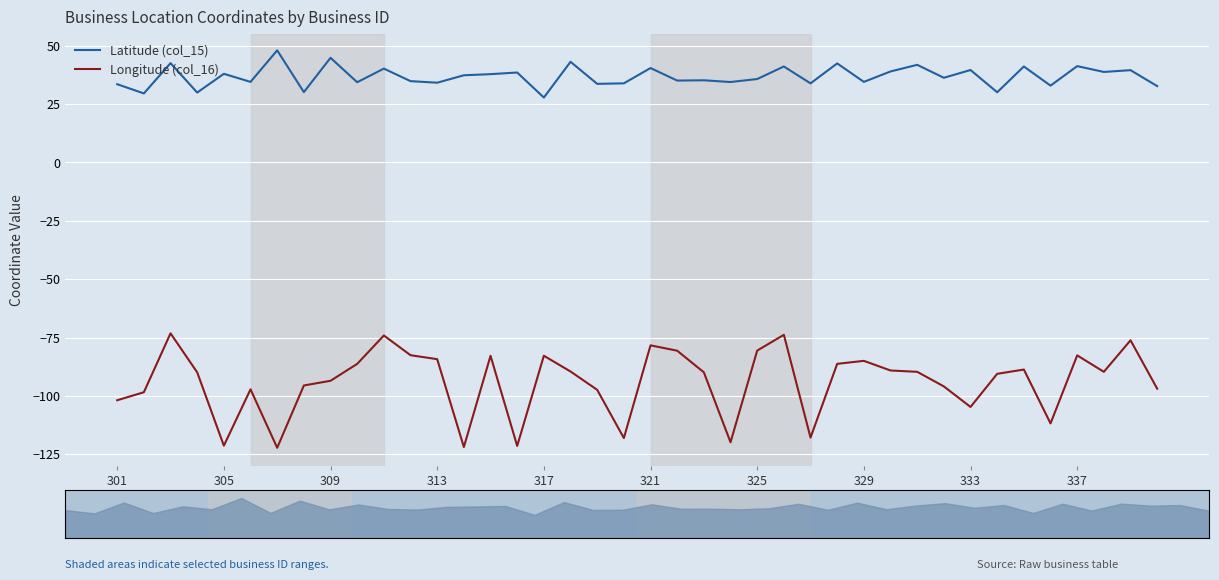

Is this an area chart (filled region under the line)?

No